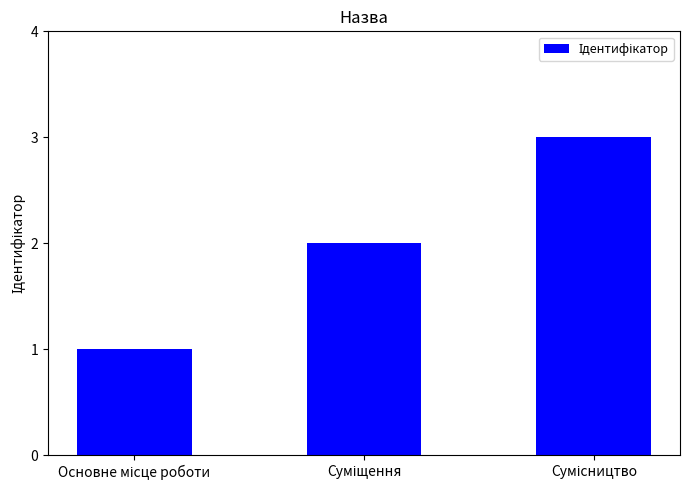

Count the values in the range 1 to 3.

3